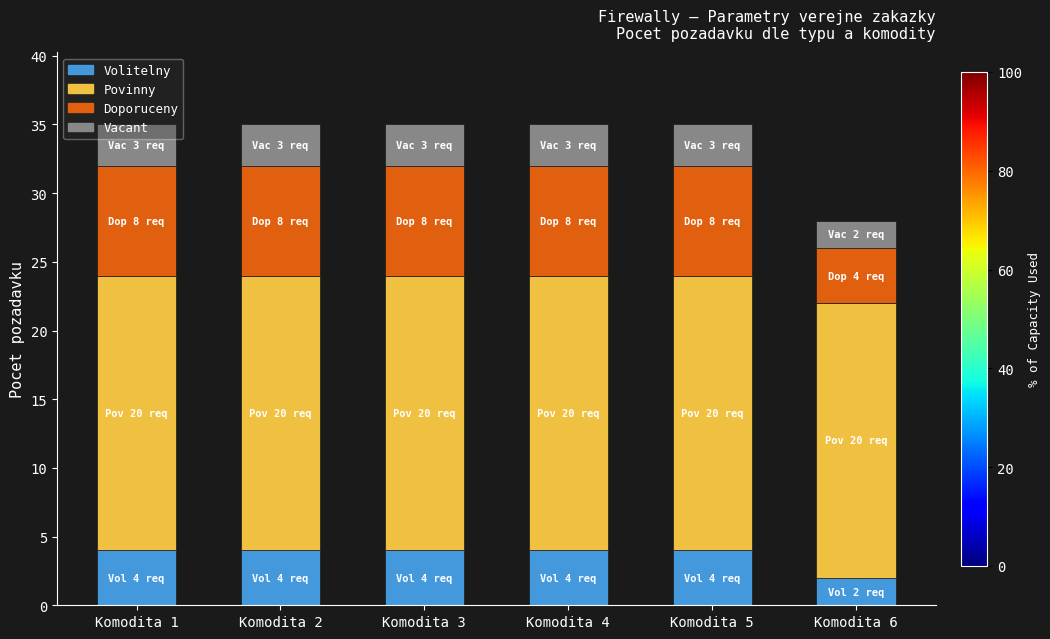

At which label does Volitelny reach its minimum?

Komodita 6